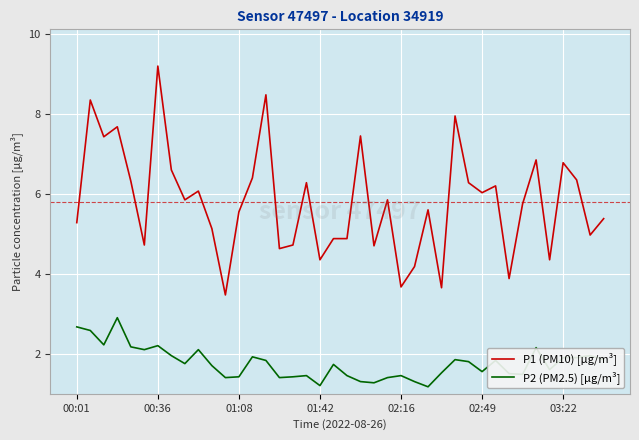

Does the chart have visible grid lines?

Yes